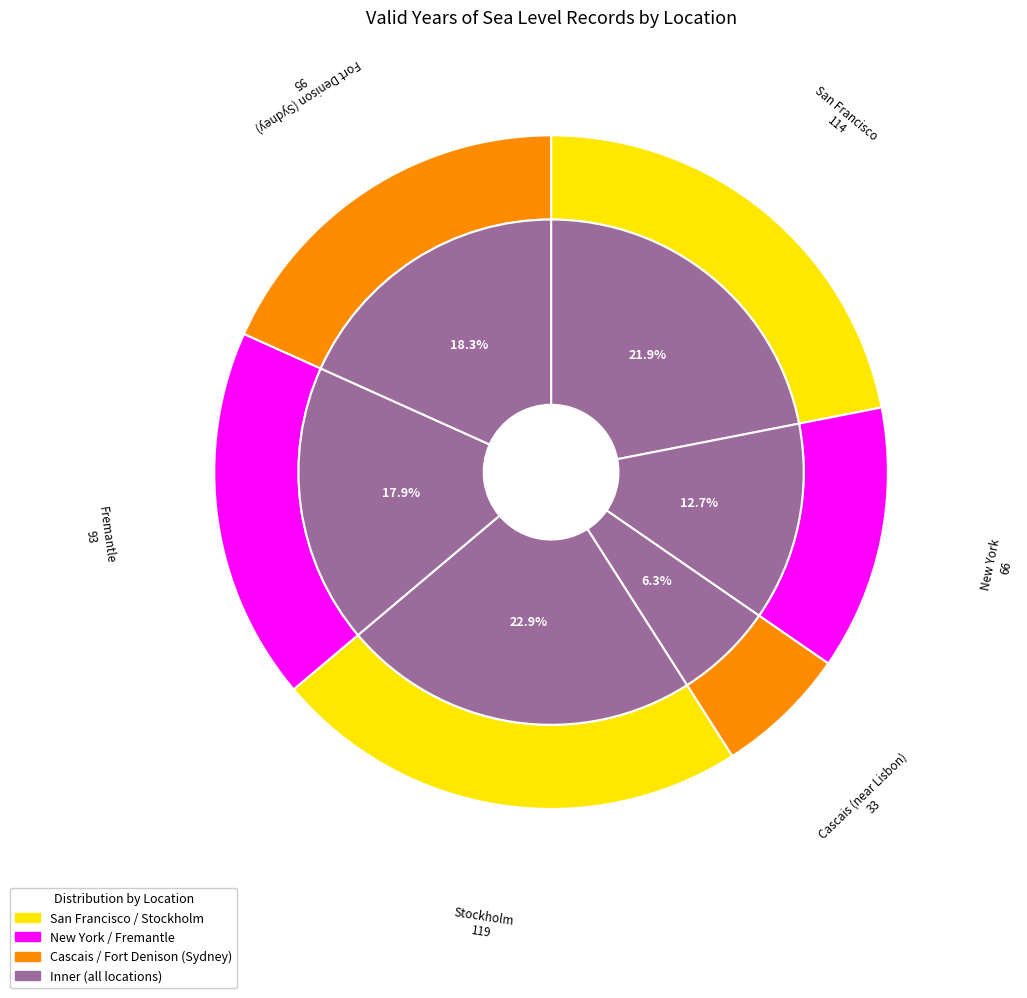

Approximately how many times larger is the value at Cascais (near Lisbon) compared to Fort Denison (Sydney)?

0.3